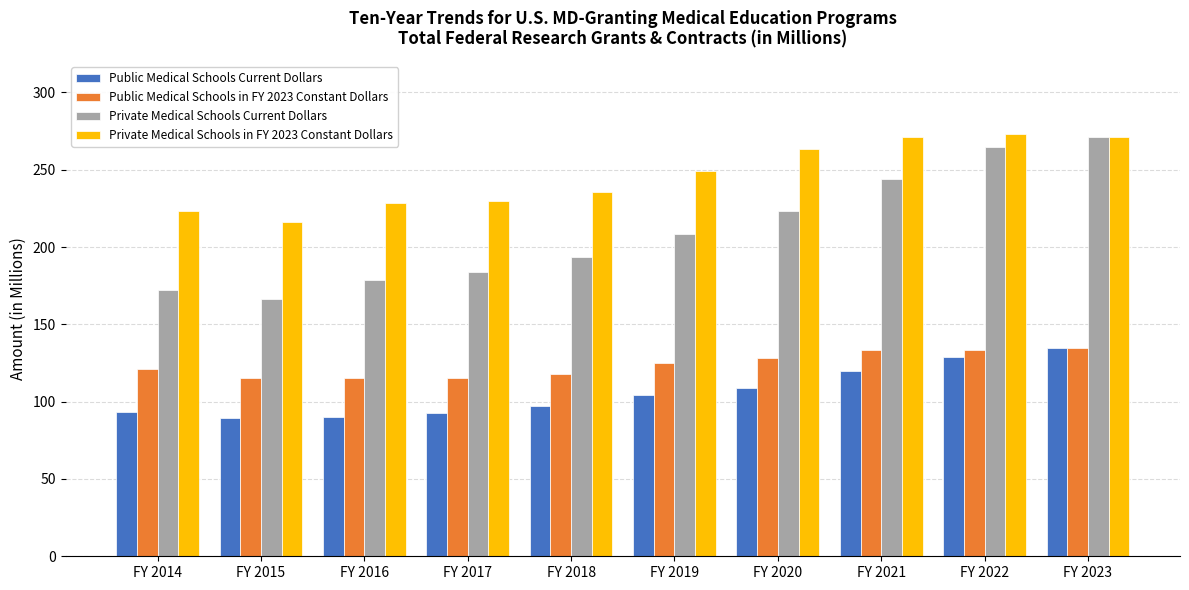

At which category is the sum across all series the highest?

FY 2023